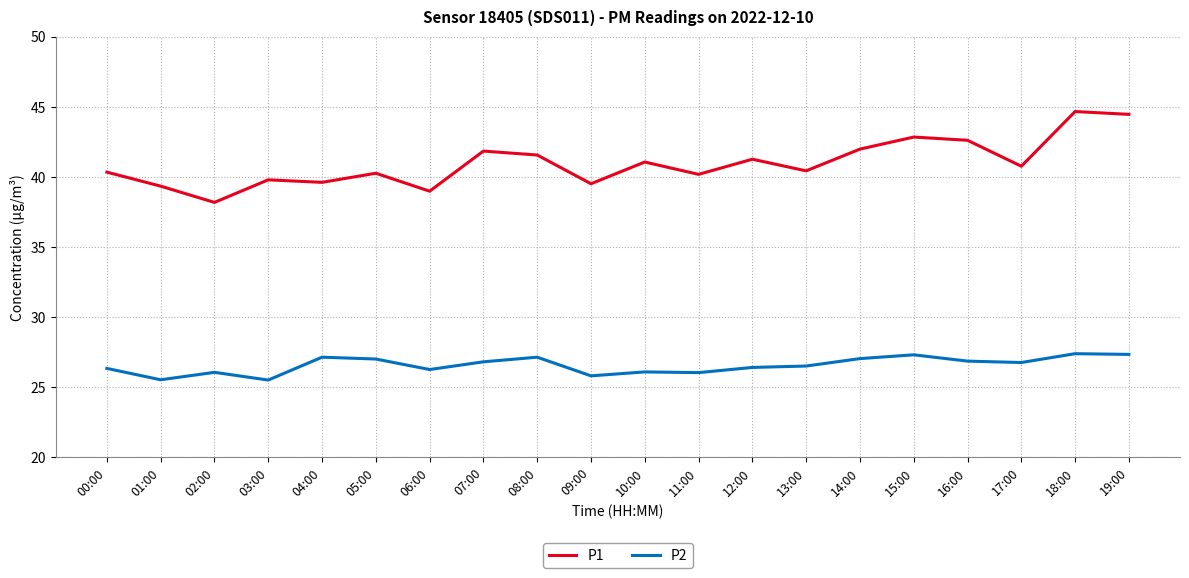

How many values in the P1 series are below 40?

6